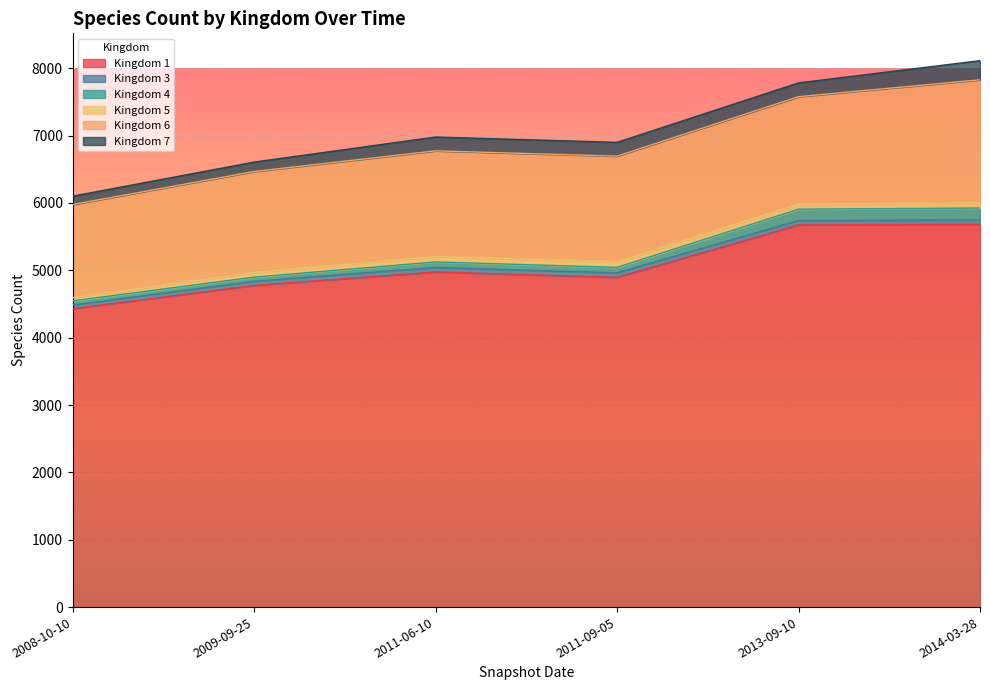

The value of Kingdom 5 at 2014-03-28 is 78. True or false?

True